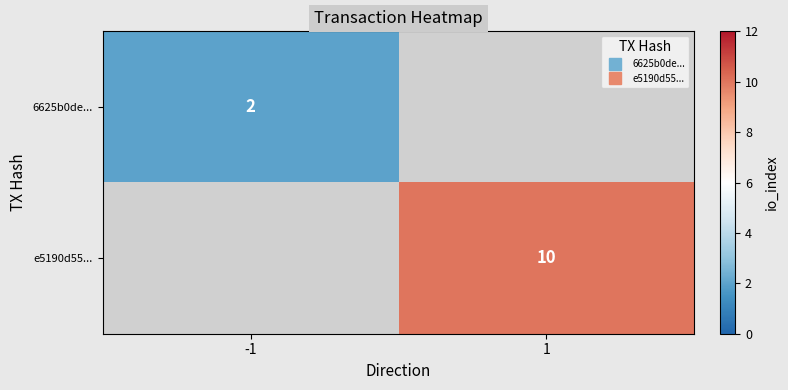

What is the minimum value for 6625b0de...?

2.0